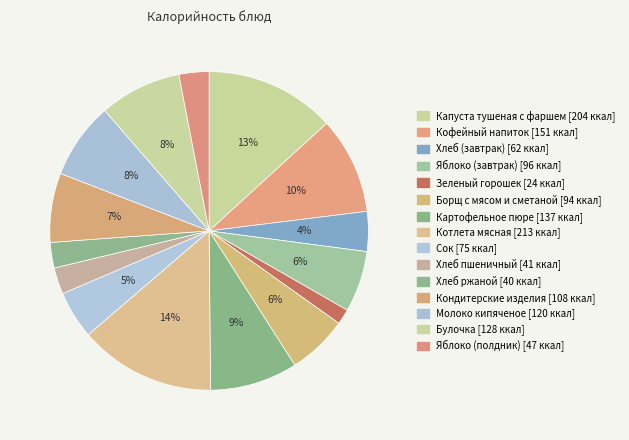

To the nearest percent, what is the difference between the largest and smallest slice percentages?

12%